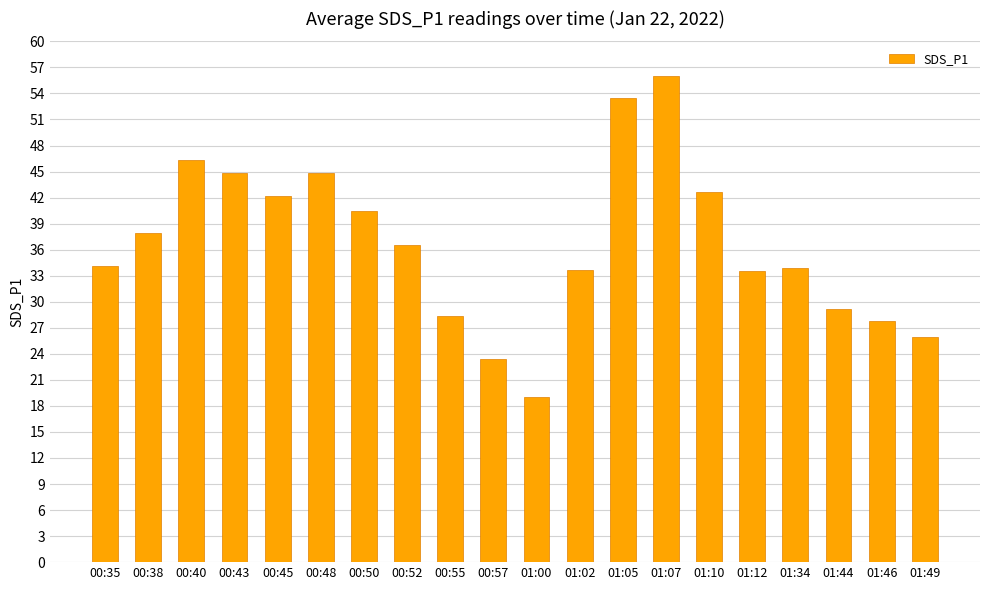

What is the label of the 14th bar from the right?

00:50